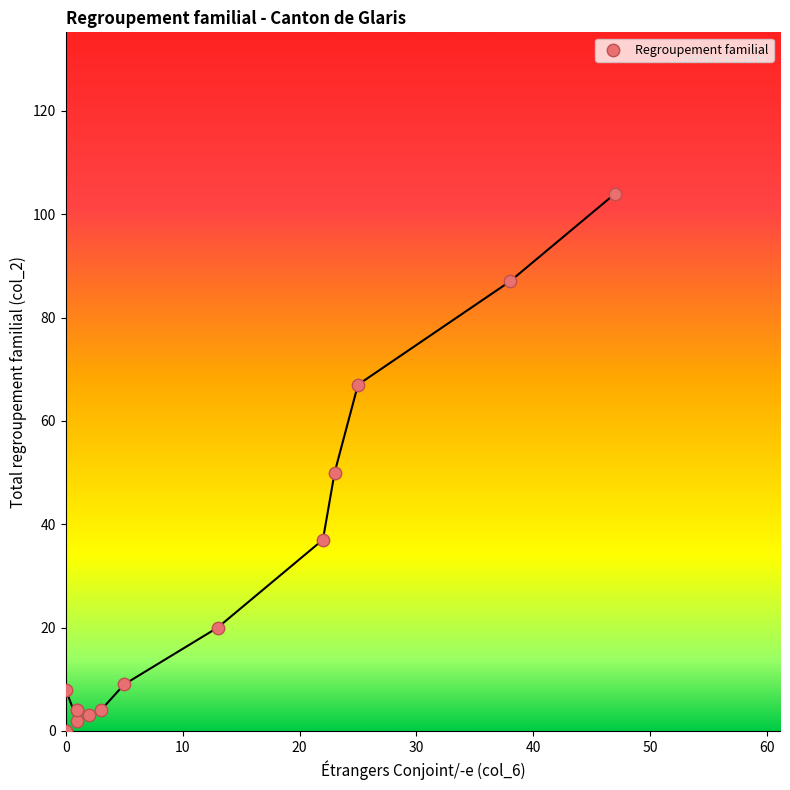

What Y value in the scatter plot is closest to 52?

50